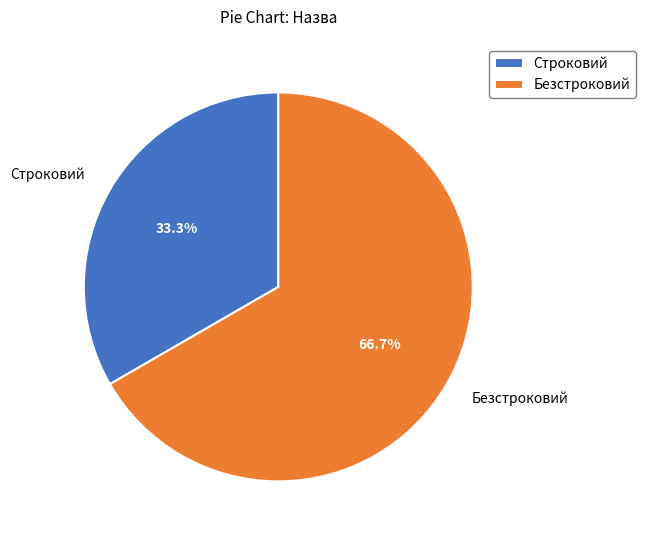

Which has a higher value, Строковий or Безстроковий?

Безстроковий